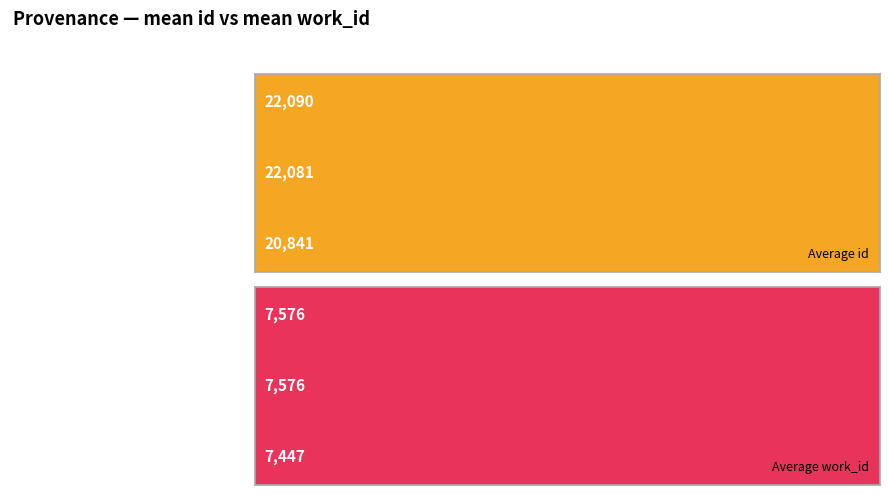

What is the average value of the Average work_id series?

7533